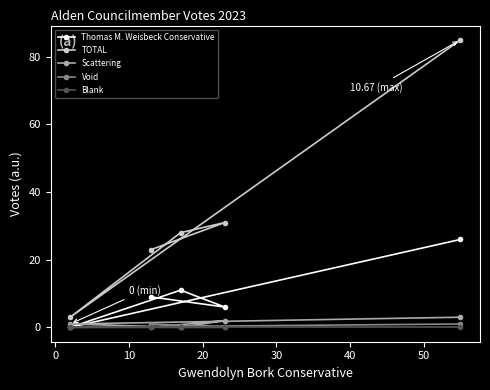

At how many categories does at least one series exceed 8?

4